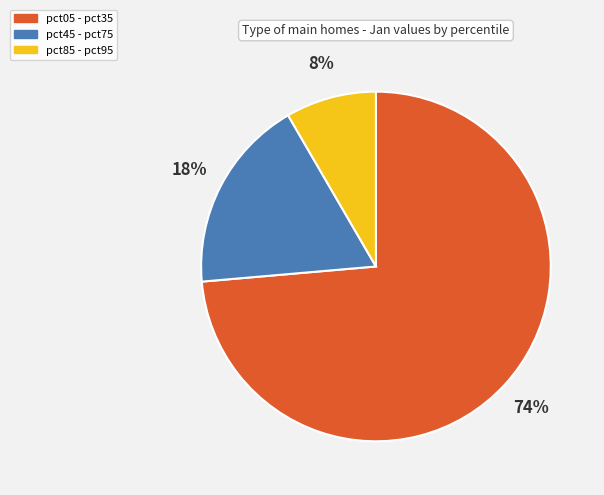

To the nearest percent, what is the difference between the pct05 - pct35 and pct45 - pct75 slice percentages?

56%